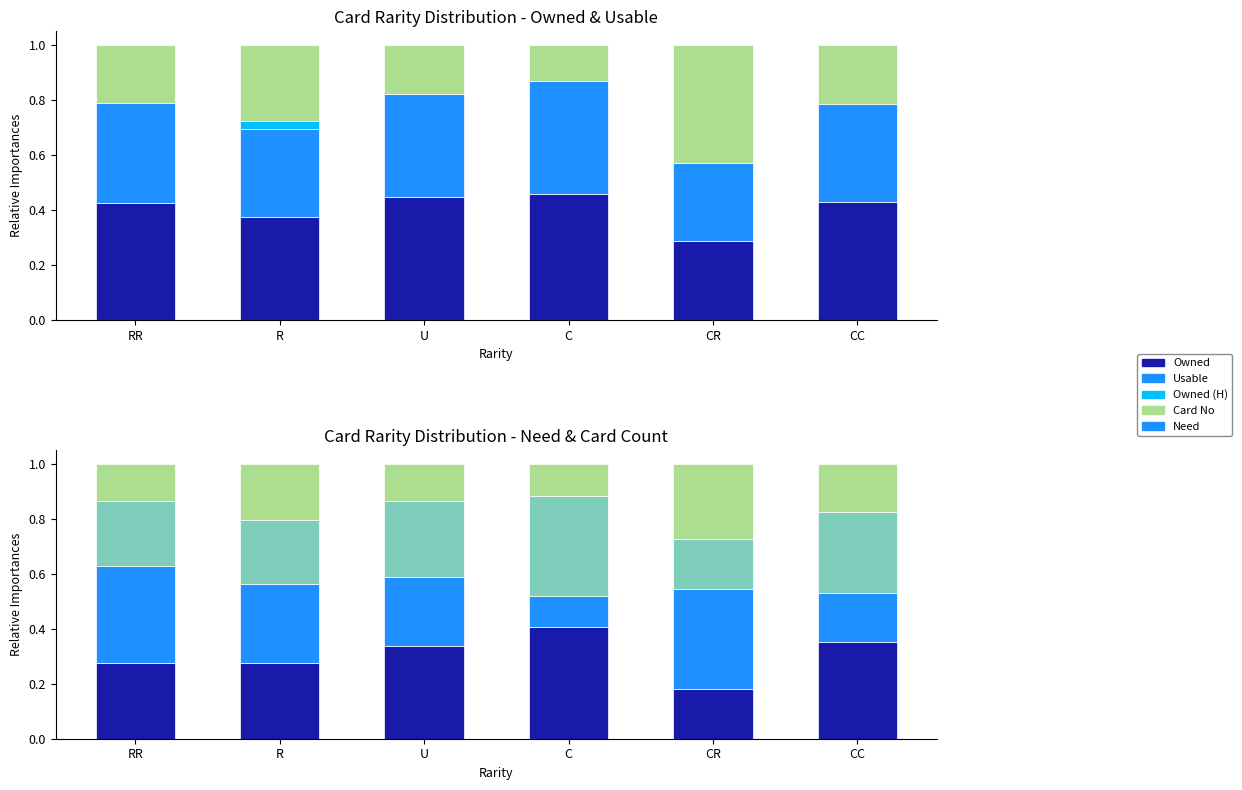

What is the label of the 5th bar from the left?

CR